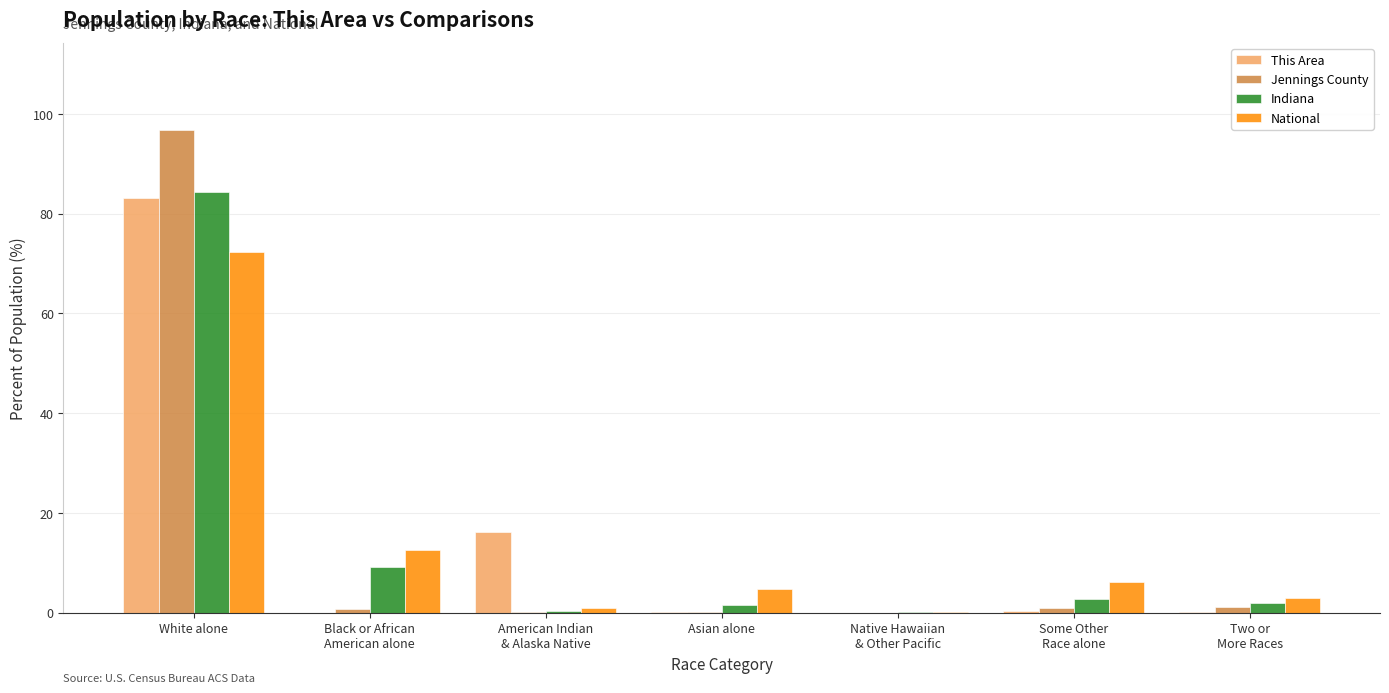

At which category is the sum across all series the highest?

White alone